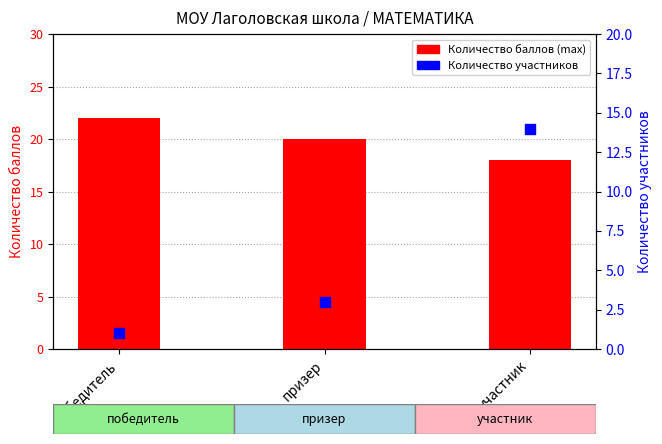

Which series has the widest spread of Y values?

Количество участников